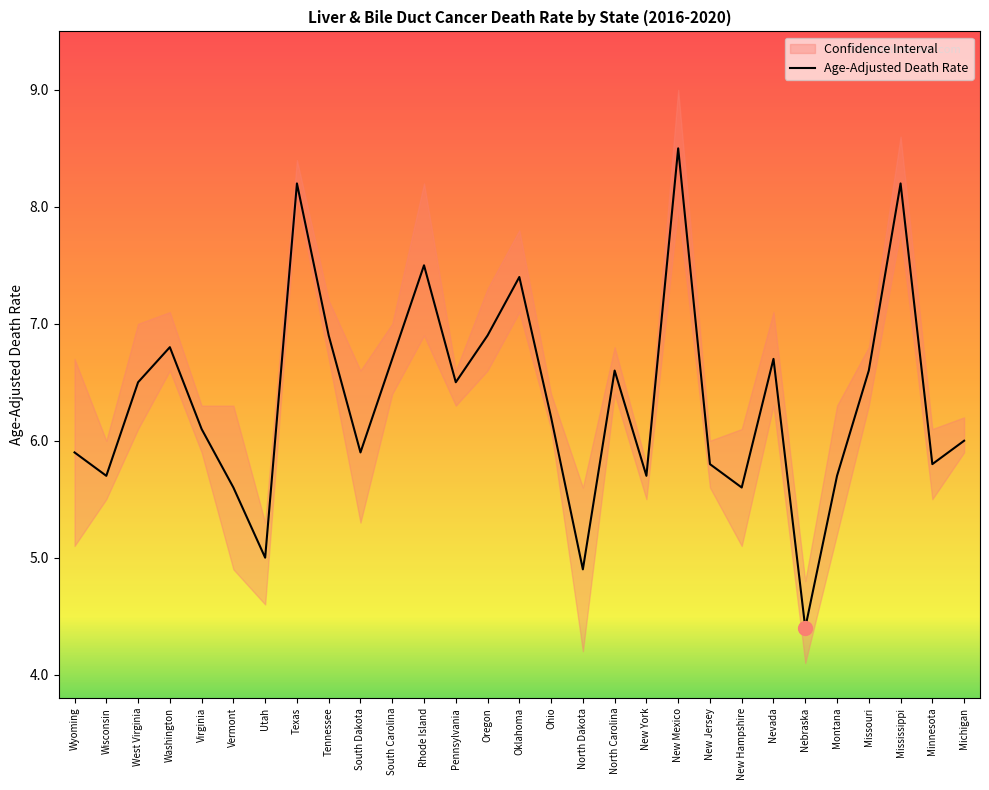

How many values are below 6?

12